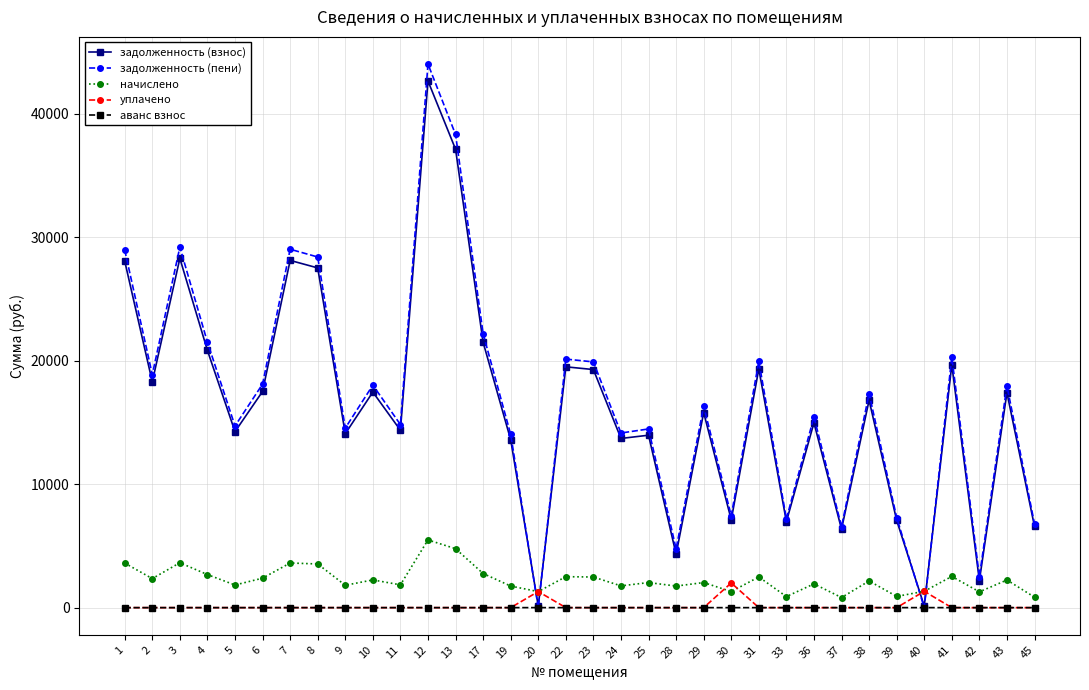

What is the highest value of the задолженность (взнос) series?

42660.8